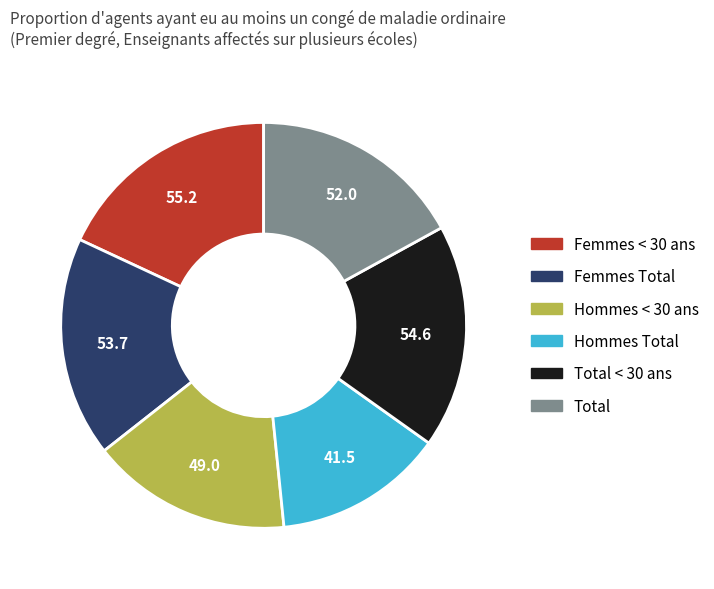

The Hommes Total slice represents 14% of the pie. True or false?

True